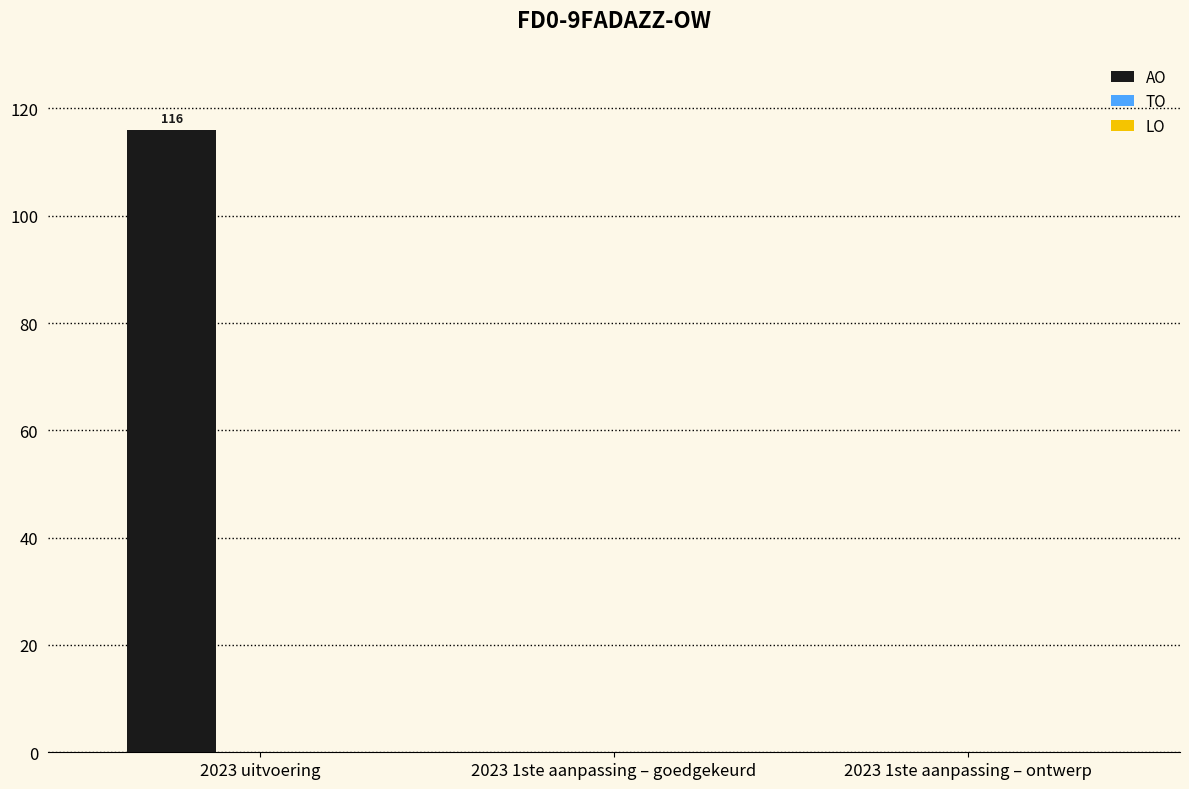

The chart shows a value of 157 at 2023 uitvoering. True or false?

False